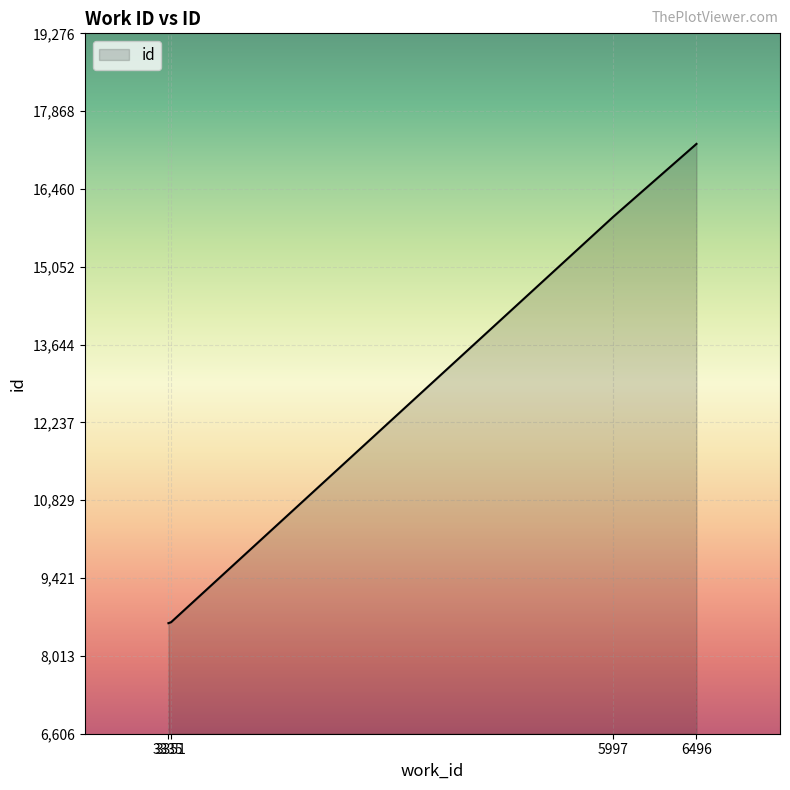

True or false: the data has more than 1 interior local peaks.

False